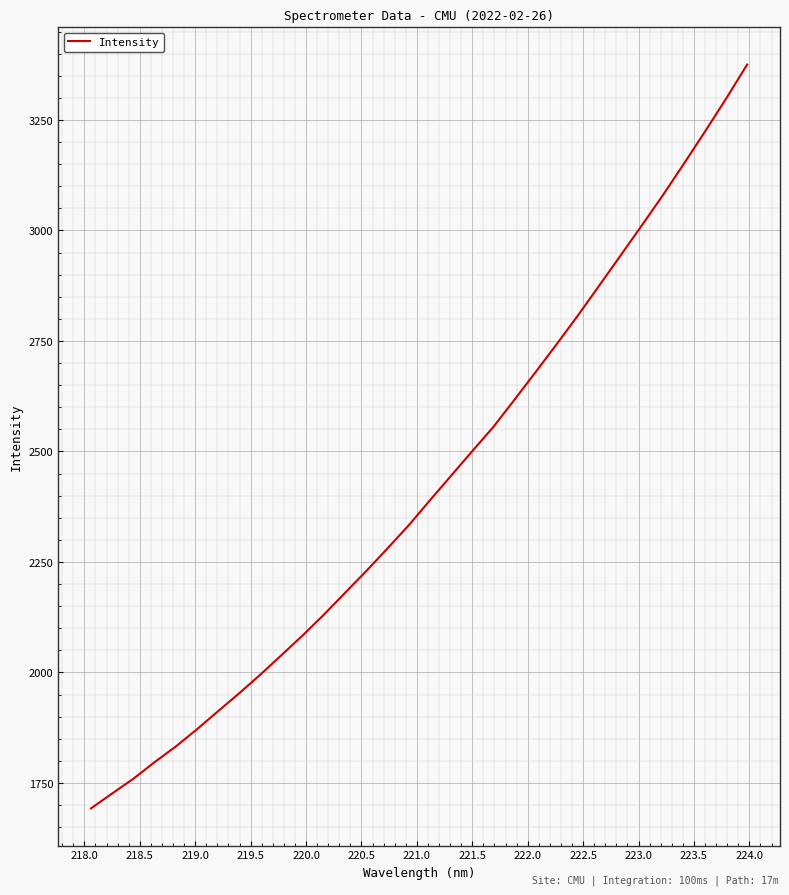

What is the smallest value displayed?

1692.4